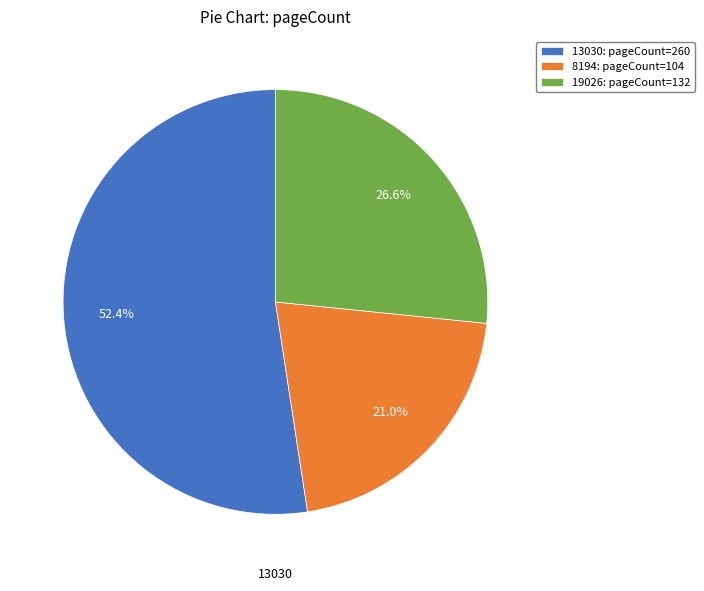

Is there a majority slice in this chart?

Yes